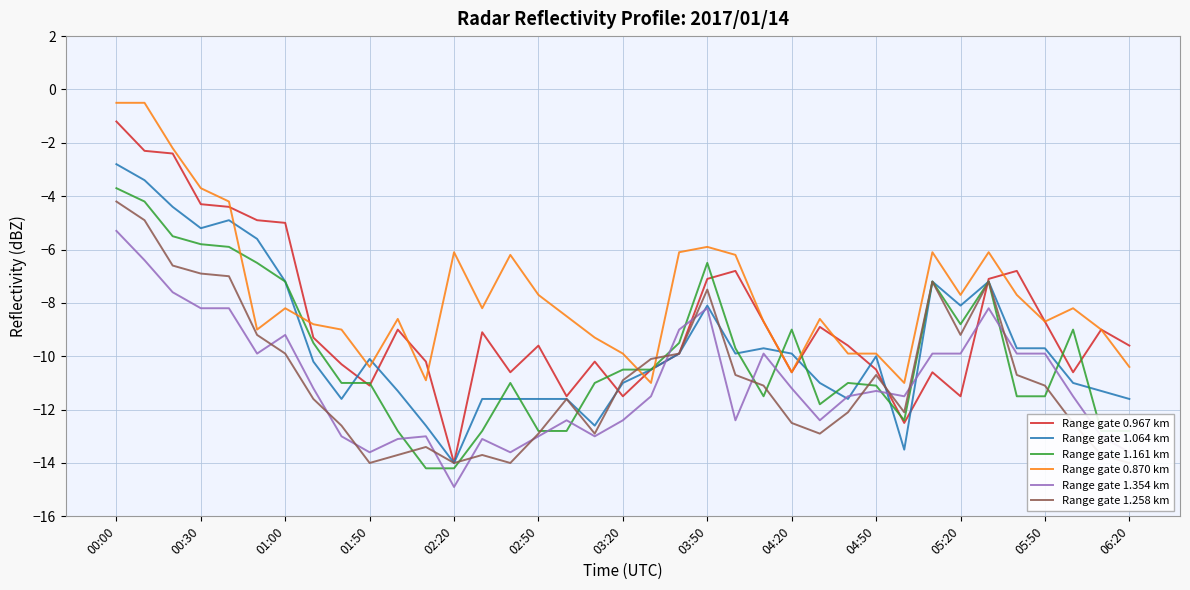

What is the value of the Range gate 1.064 km point at the 10th from the left?

-10.1